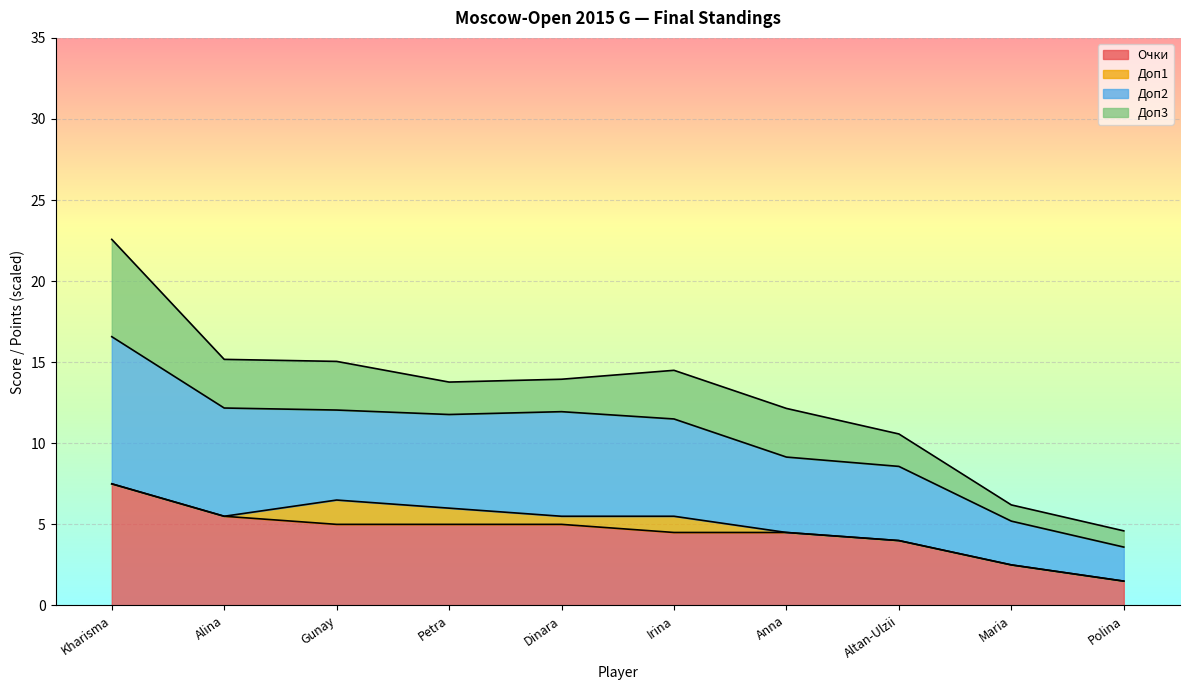

What is the smallest value displayed?

1.5